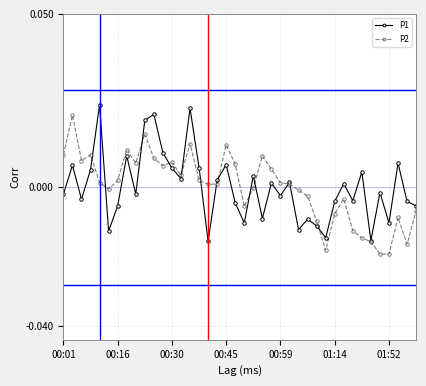

In P1, how many points are higher than both neighbors (excluding endpoints)?

14